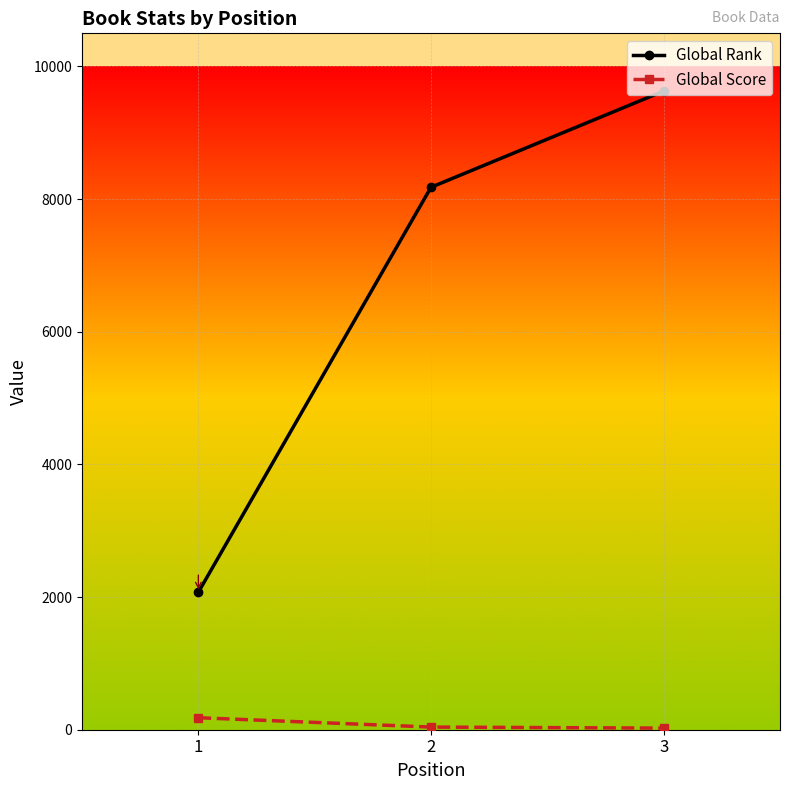

Between 1 and 2, which series saw the biggest shift?

Global Rank